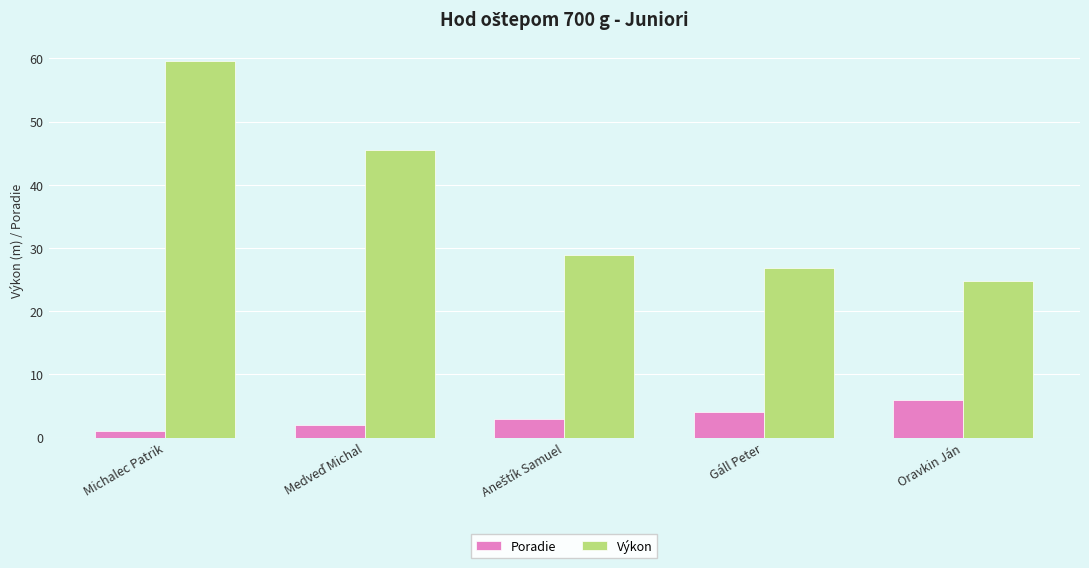

The Poradie series shows 4.0 at Gáll Peter. True or false?

True